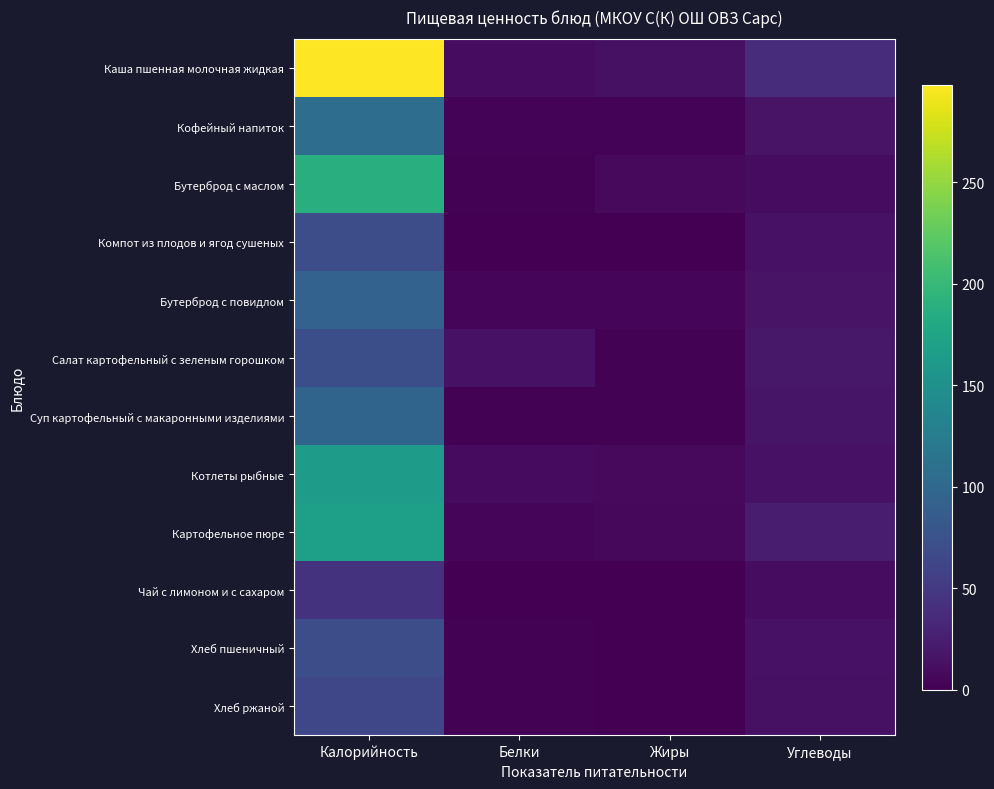

Which series has the largest range (max minus min)?

Каша пшенная молочная жидкая